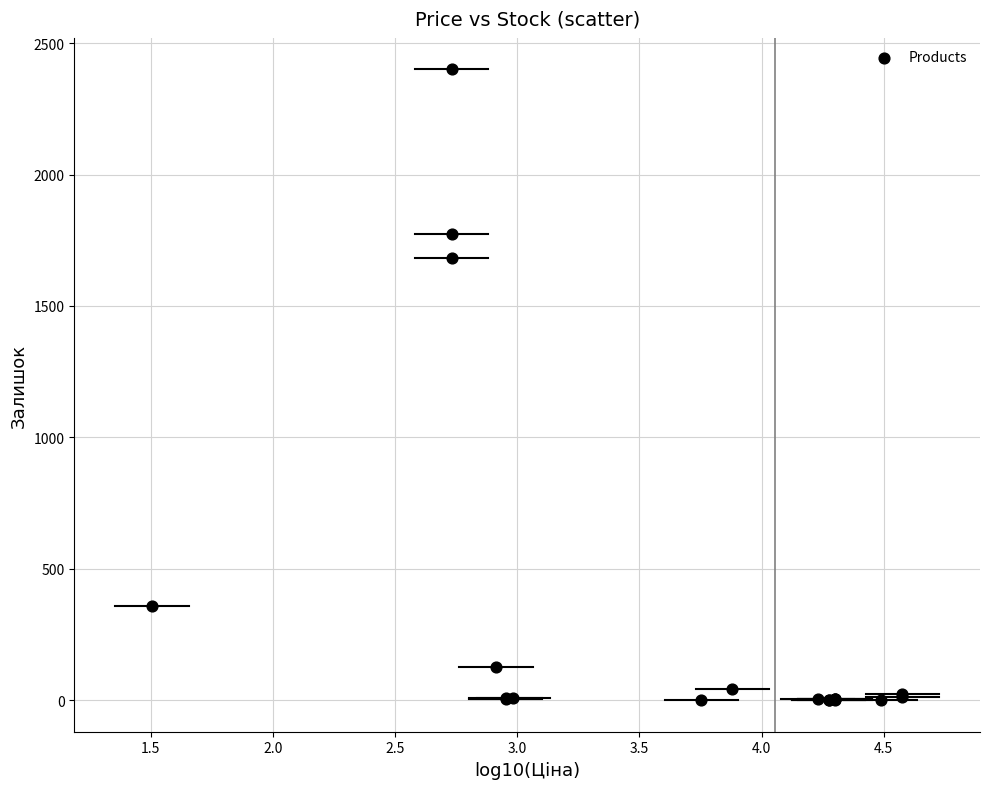

What Y value in the scatter plot is closest to 1200?

1682